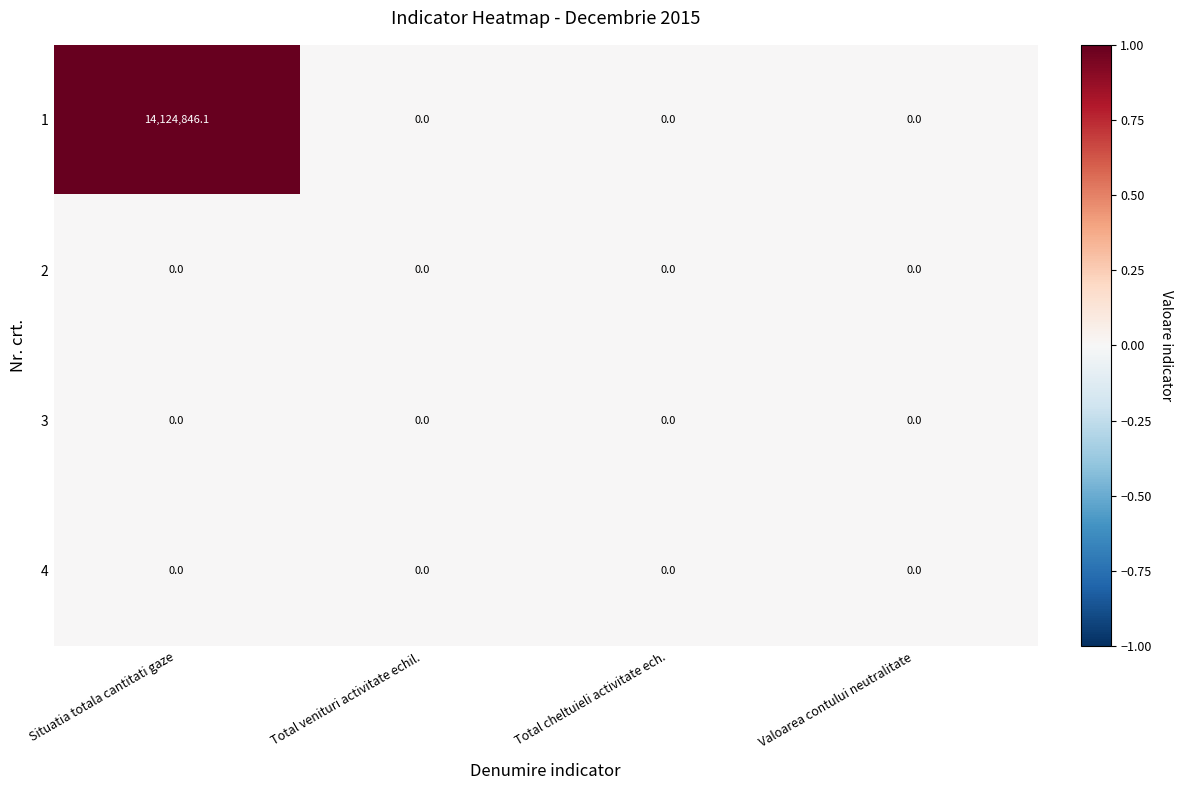

Reading right to left, transcribe all the data shown in this chart.

1: 0.0	0.0	0.0	14124846.1
2: 0.0	0.0	0.0	0.0
3: 0.0	0.0	0.0	0.0
4: 0.0	0.0	0.0	0.0